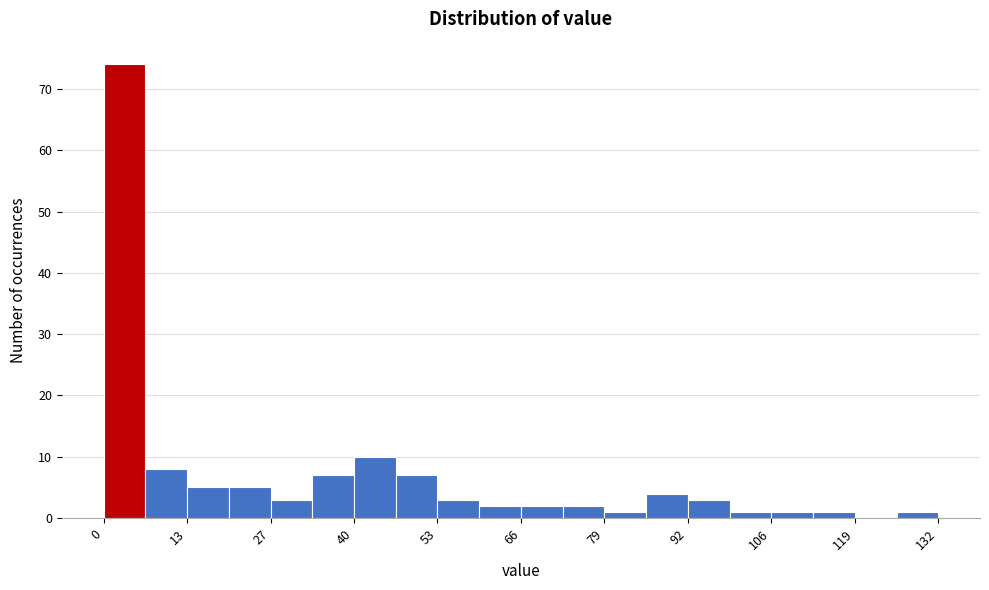

Read against the x-axis, roughly where is the centre of the tallest bar?

4